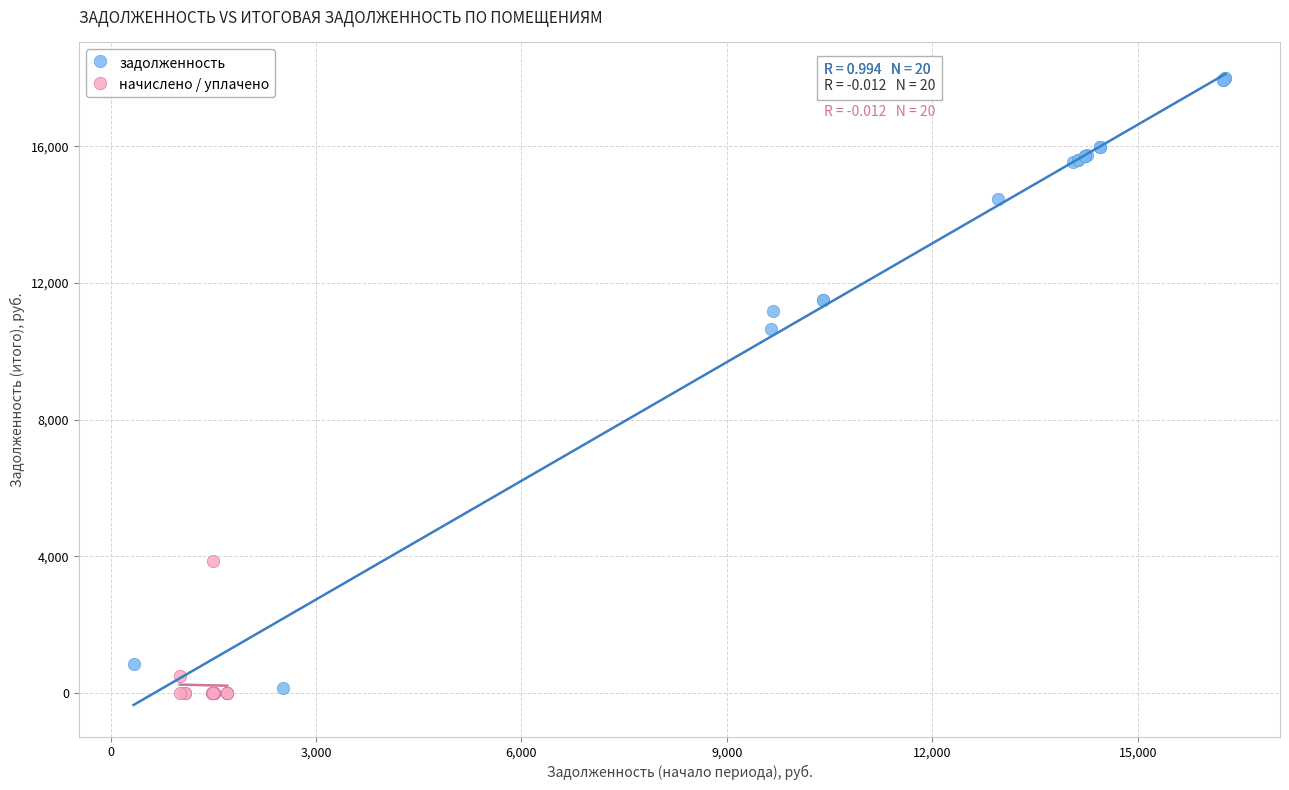

Which series has the widest spread of Y values?

задолженность